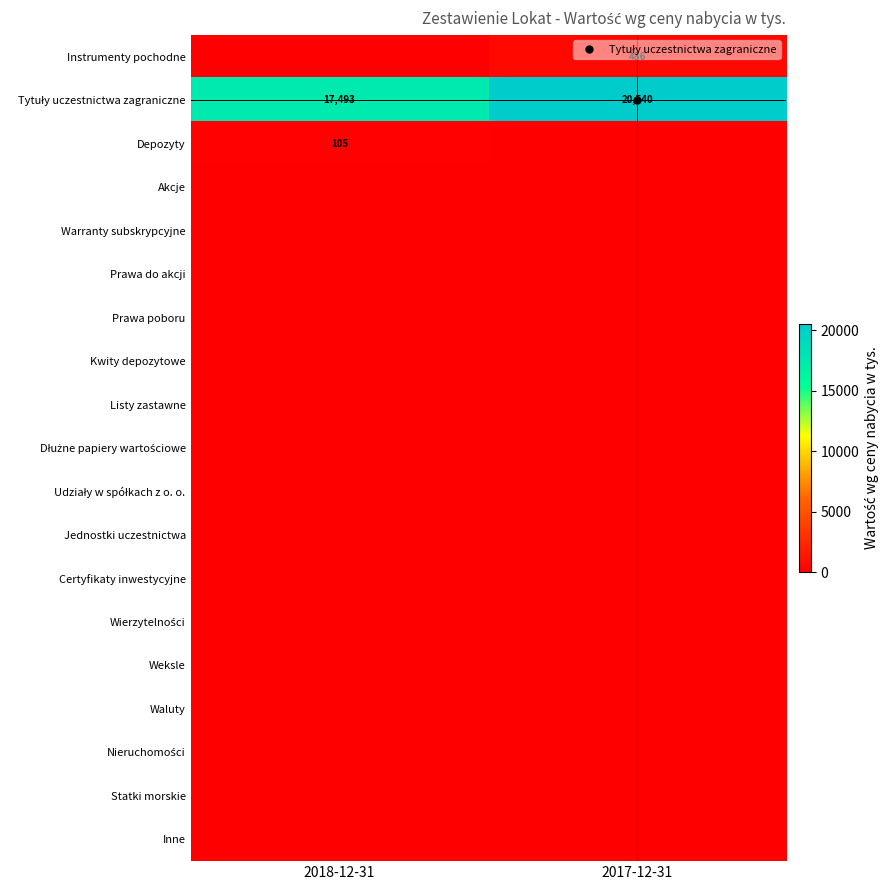

The value of Nieruchomości at 2017-12-31 is 0. True or false?

True